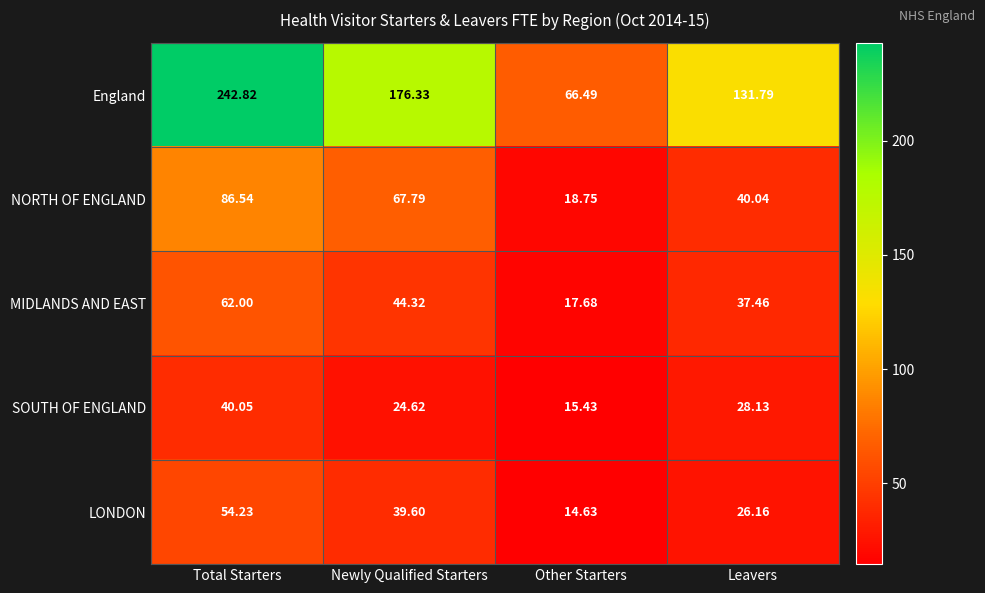

At which category is the sum across all series the highest?

Total Starters